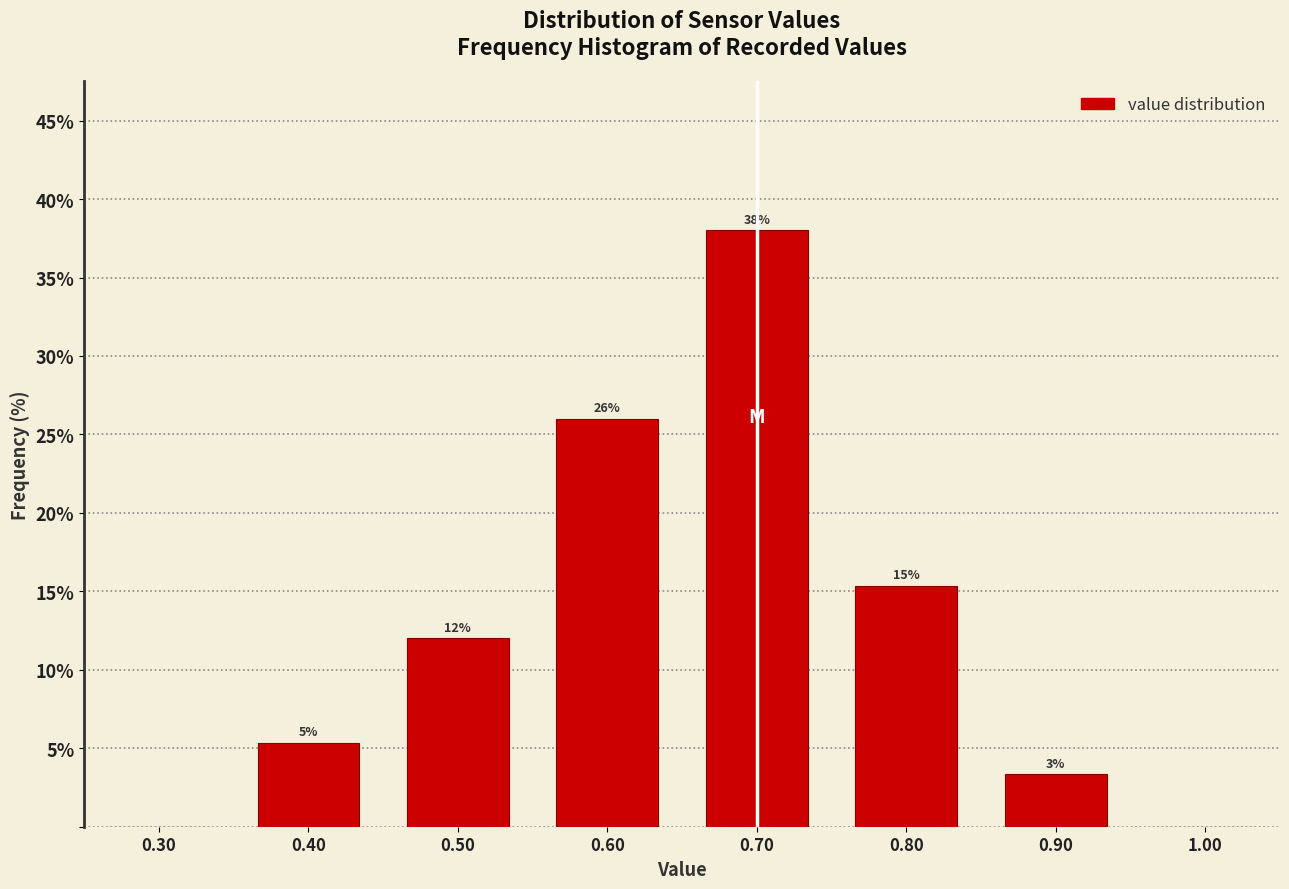

Which range on the x-axis has the tallest bar?

0.65 to 0.75